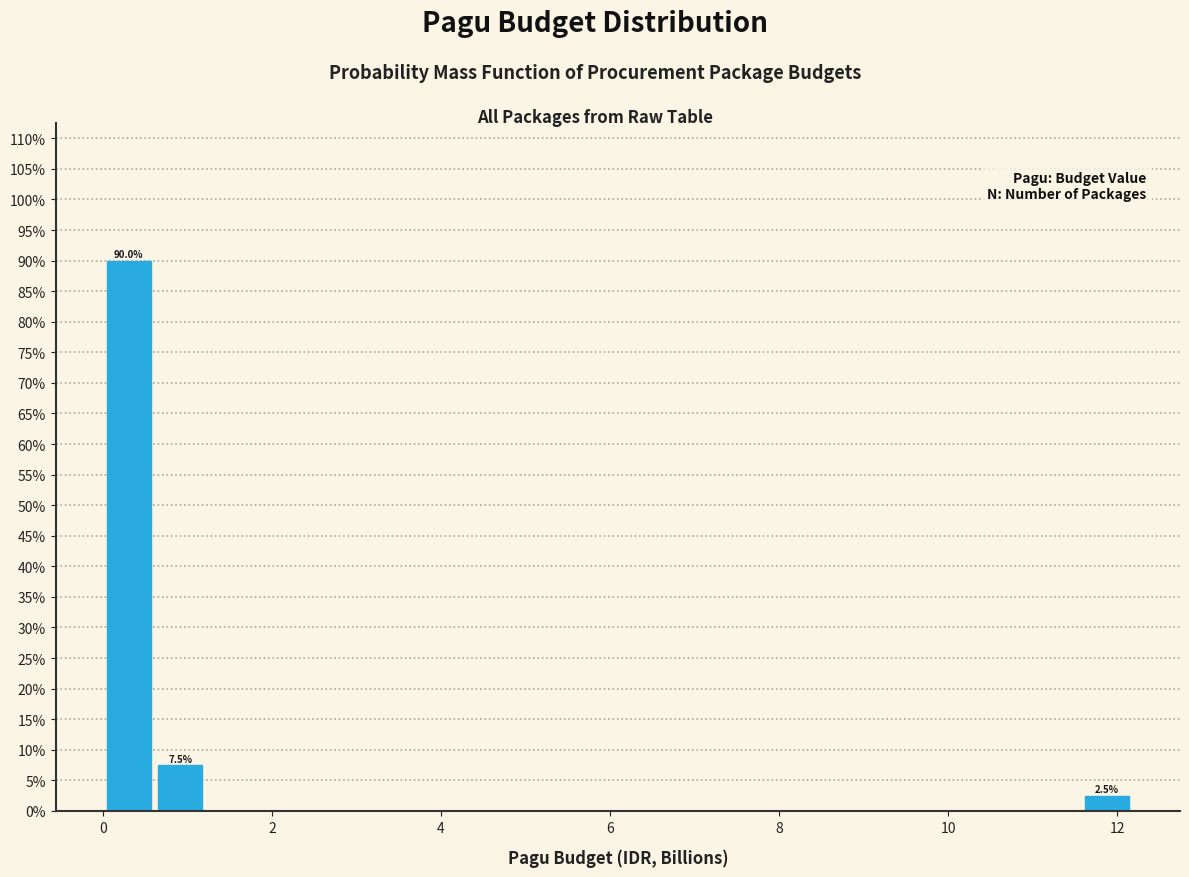

Read against the x-axis, roughly where is the centre of the tallest bar?

0.4